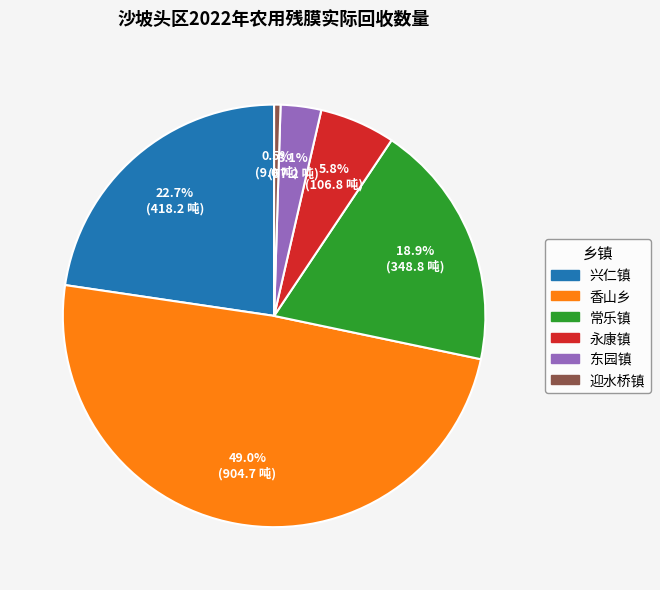

Does any single category account for the majority?

No